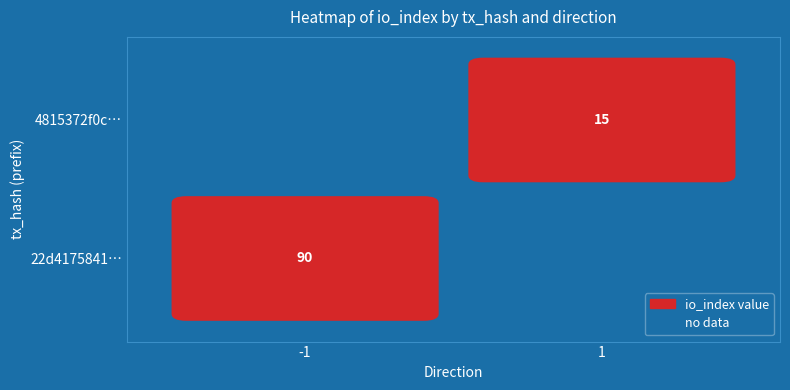

Rank the series by their maximum value, from highest to lowest.

22d4175841f0fc96c6ecb7e8c8f26fb6d3516ad, 4815372f0c627842f48663d94cc9020762fc930